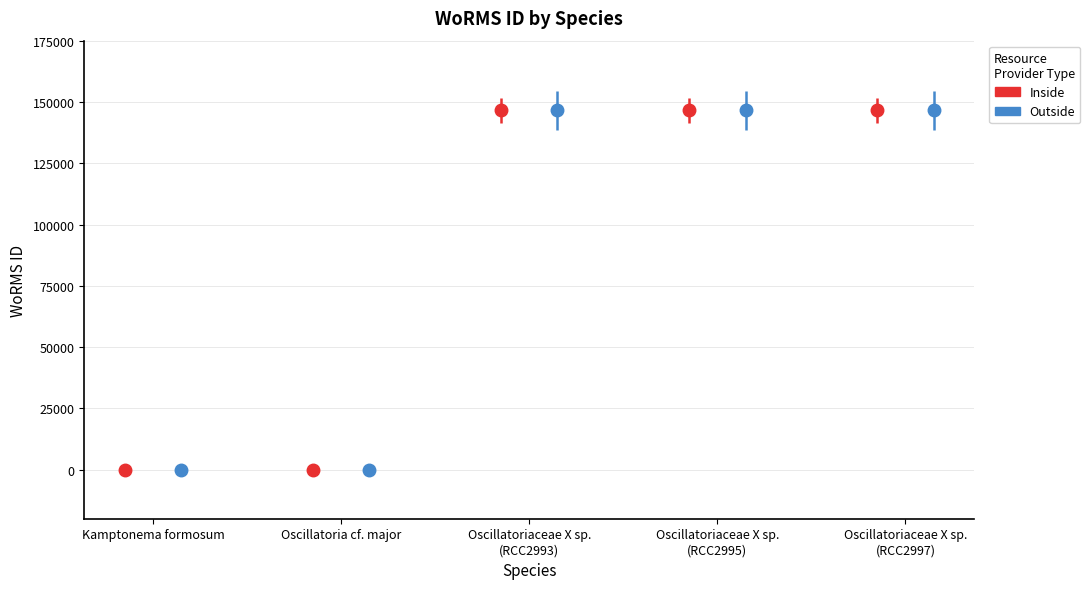

What is the label of the 2nd bar from the right?

Oscillatoriaceae X sp. (RCC2995)